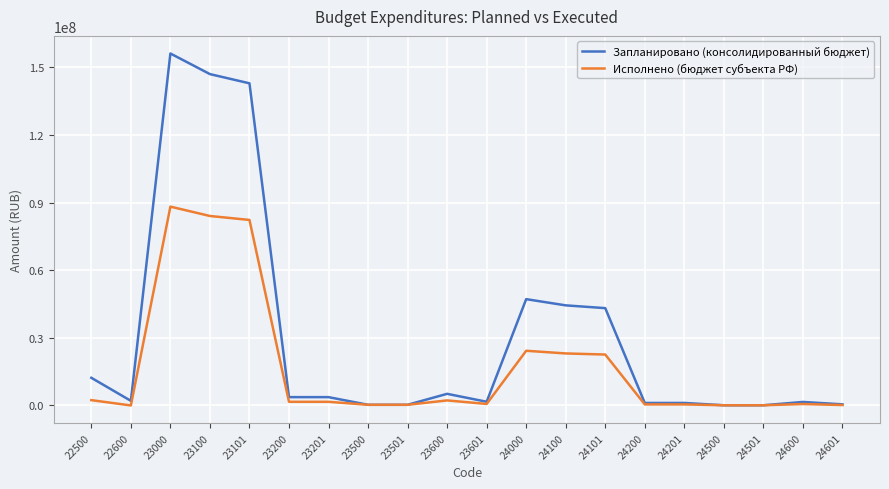

Which series has the widest spread of values?

Запланировано (консолидированный бюджет)